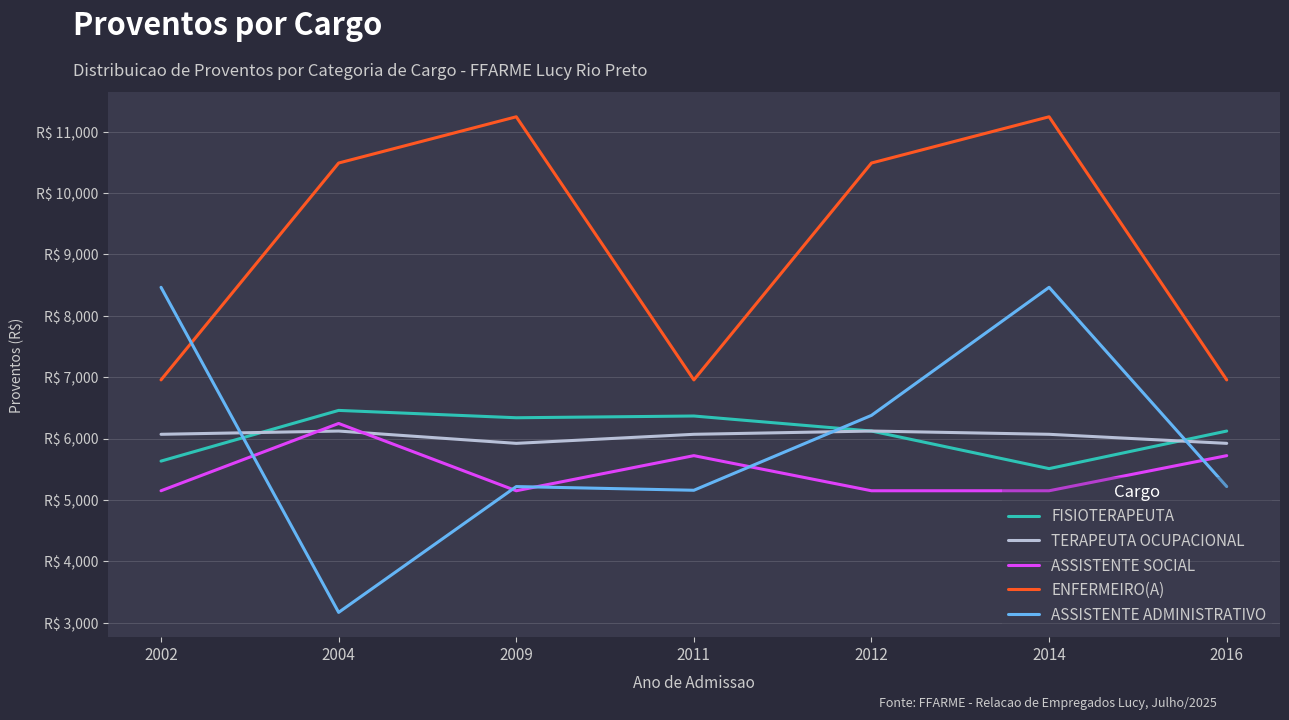

What is the average value of the ASSISTENTE SOCIAL series?

5468.8